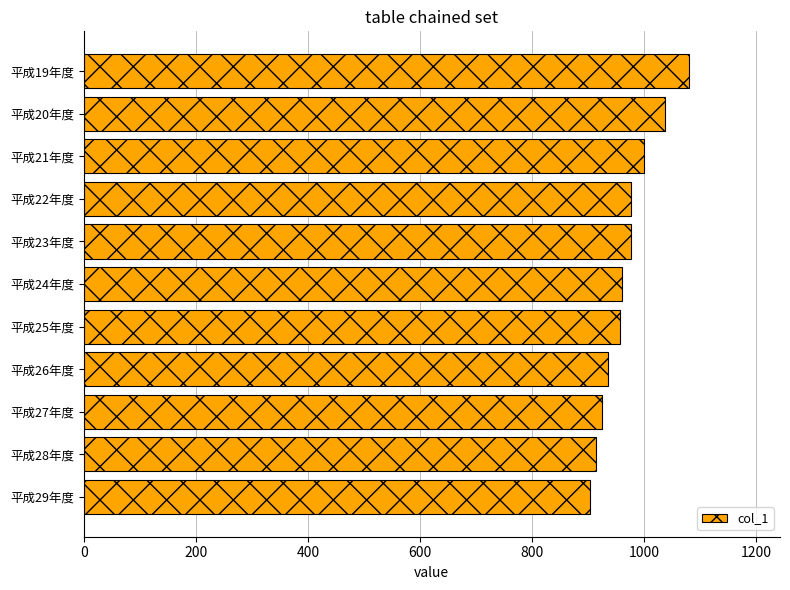

What is the sum of all values?

10662